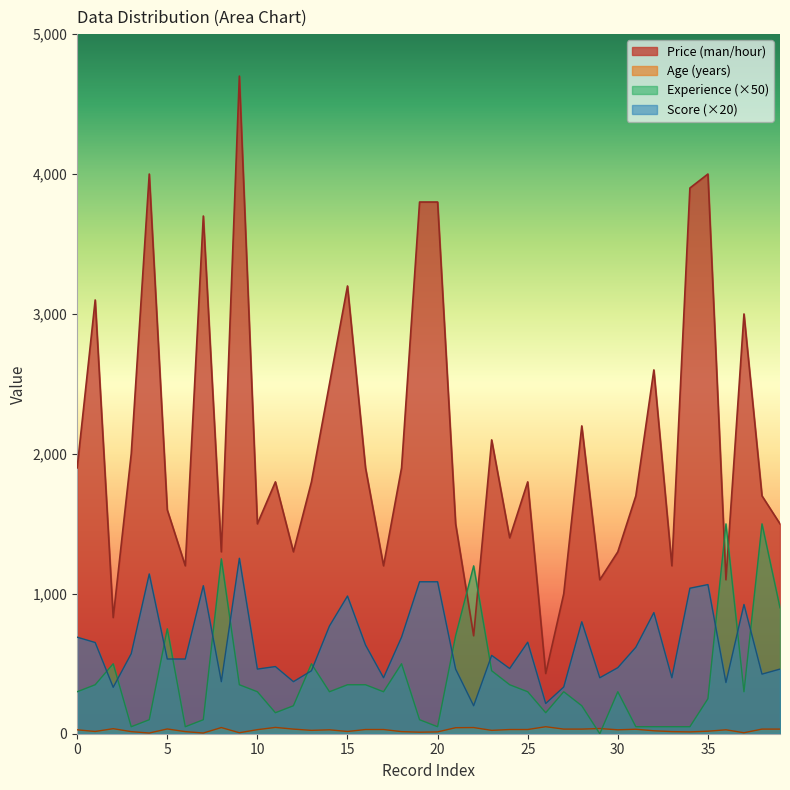

How many times do Score and Experience (years) cross each other?

13